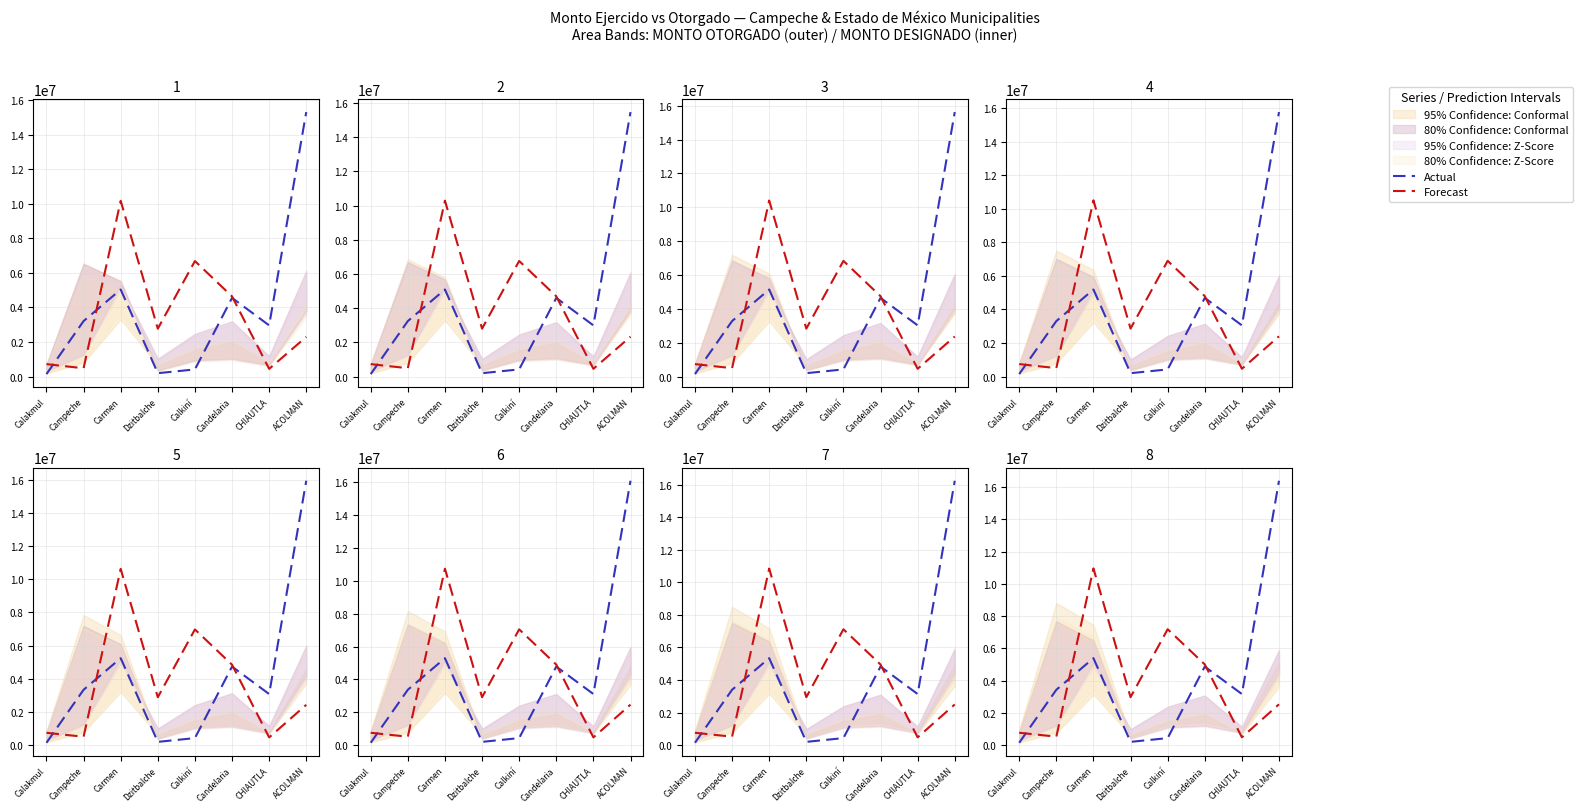

Where do Forecast and Actual first cross each other?

Calakmul and Campeche